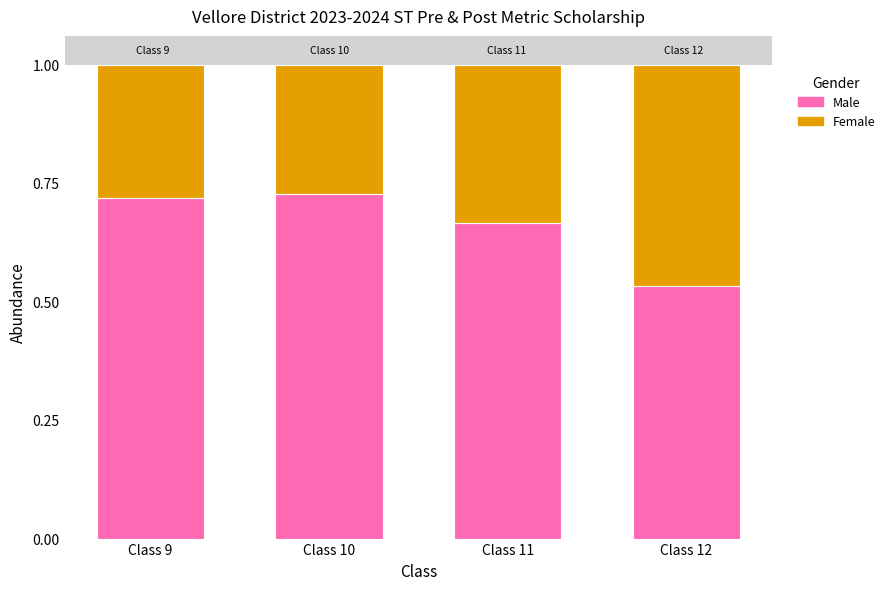

At which label does Male reach its minimum?

Class 12